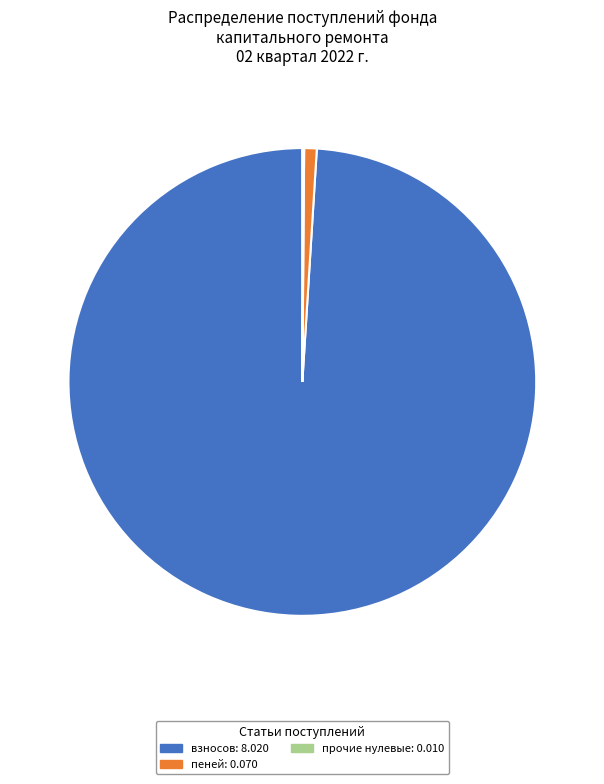

Is there a majority slice in this chart?

Yes